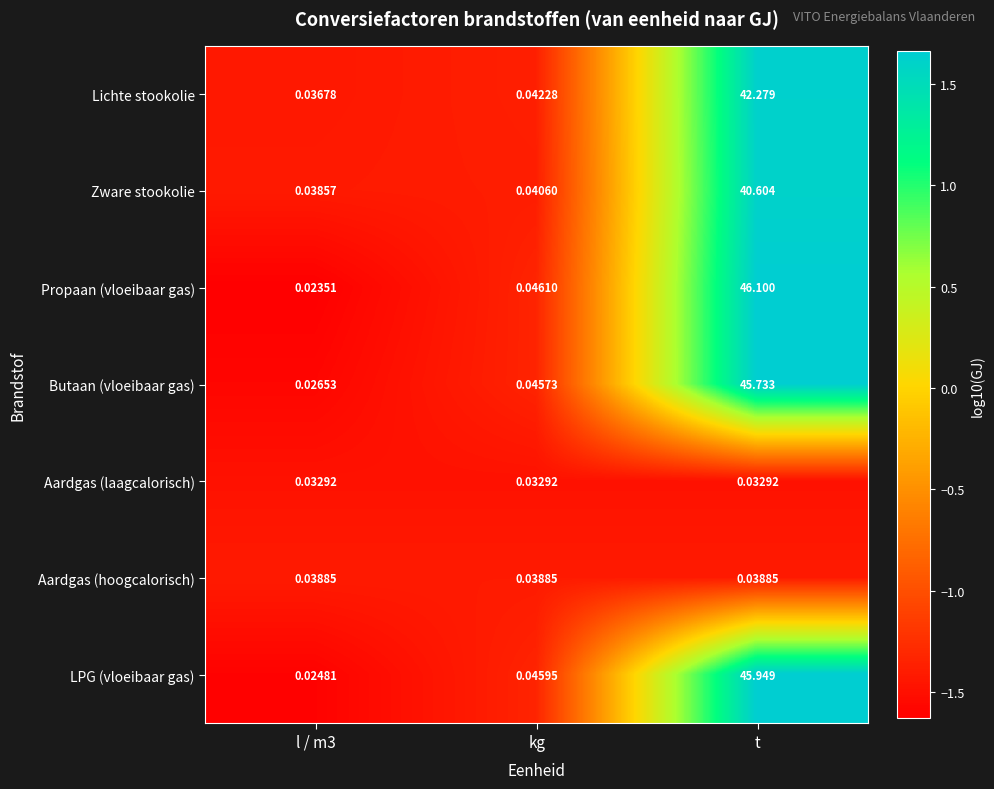

At which category is the sum across all series the highest?

t